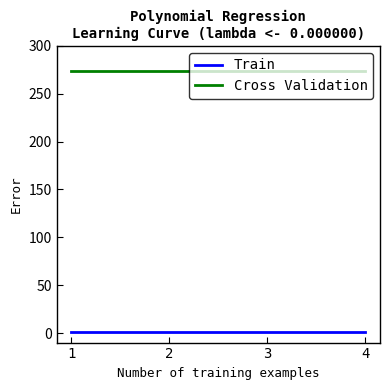

True or false: Cross Validation and Train cross at least once.

False